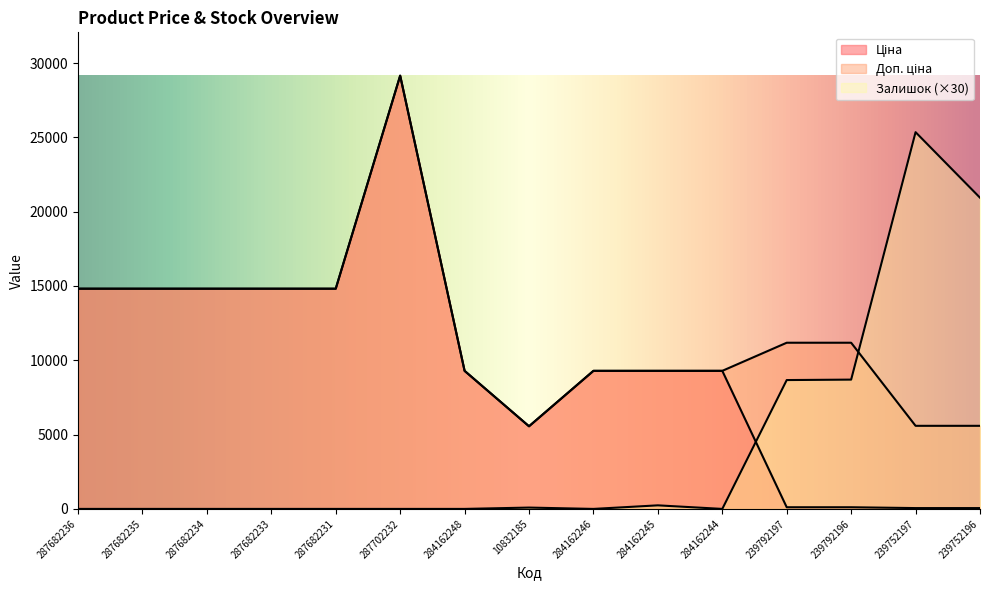

Is the value of Ціна at 287682234 greater than the value of Залишок at 284162244?

Yes